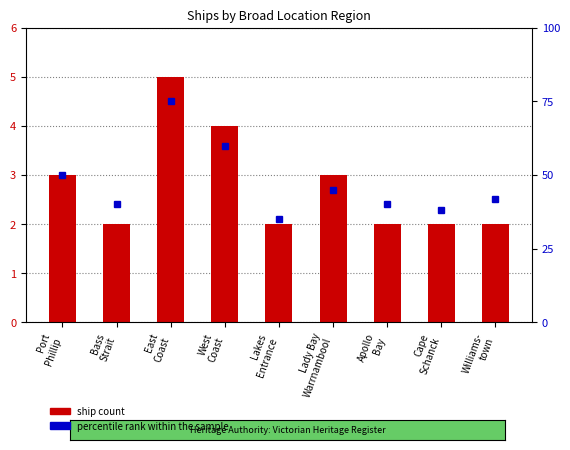

How many series are shown in this chart?

2